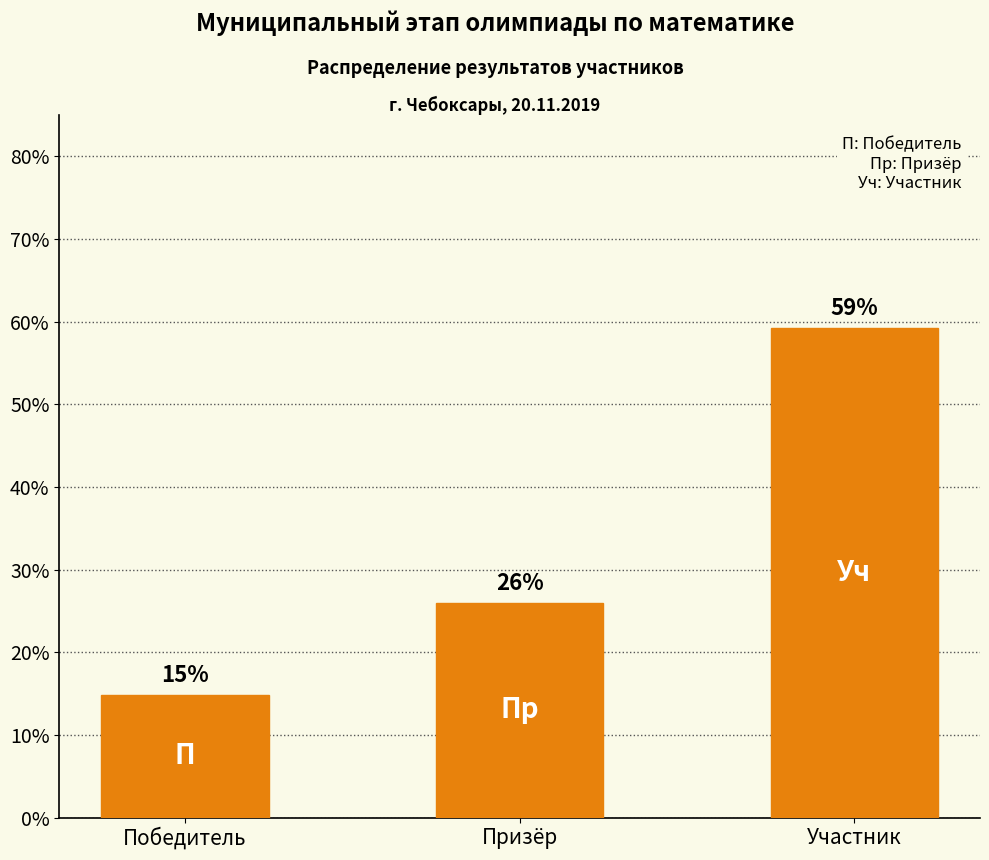

Between Участник and Призёр, which is larger?

Участник